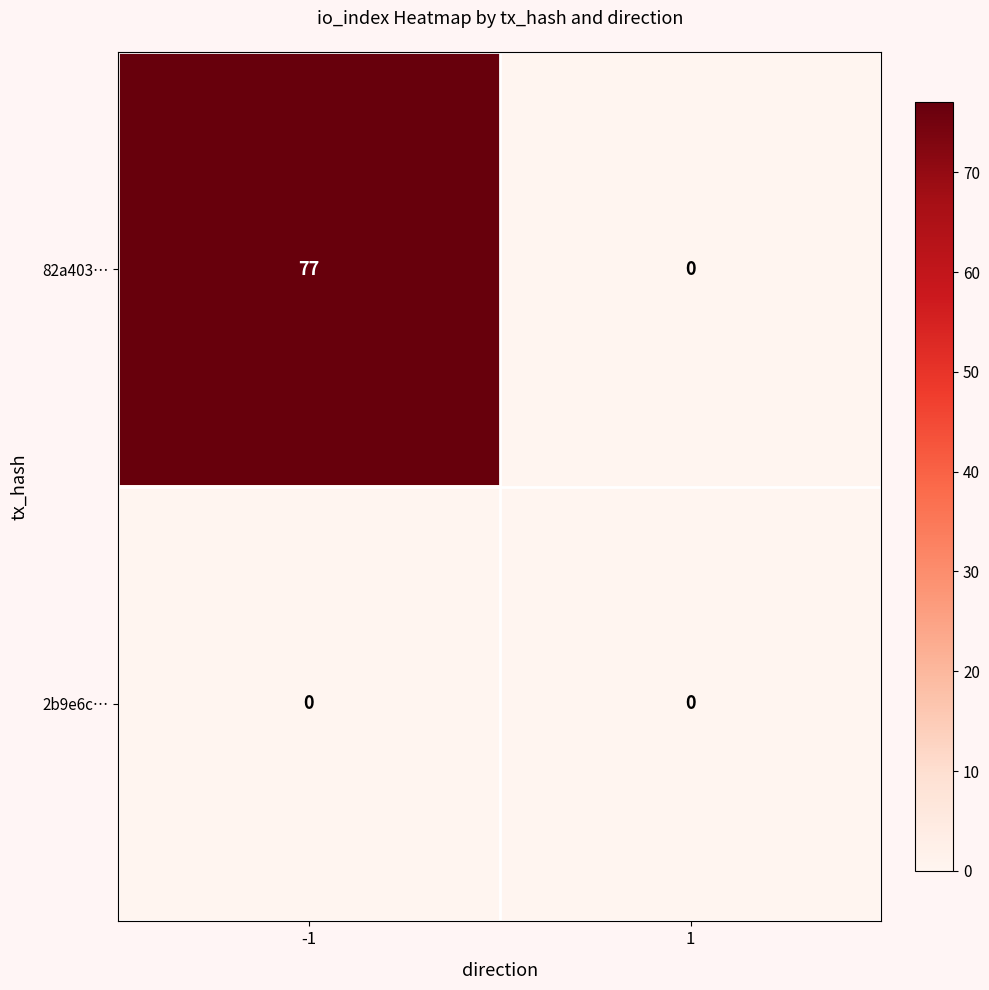

What is the greatest value displayed?

77